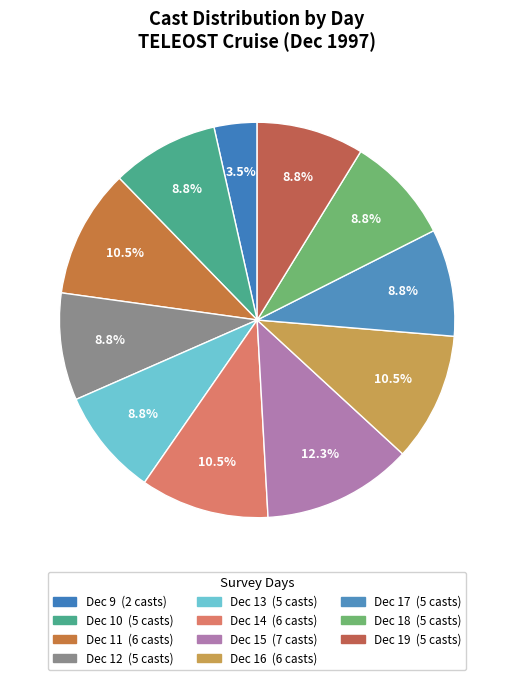

How many slices are in this pie chart?

11